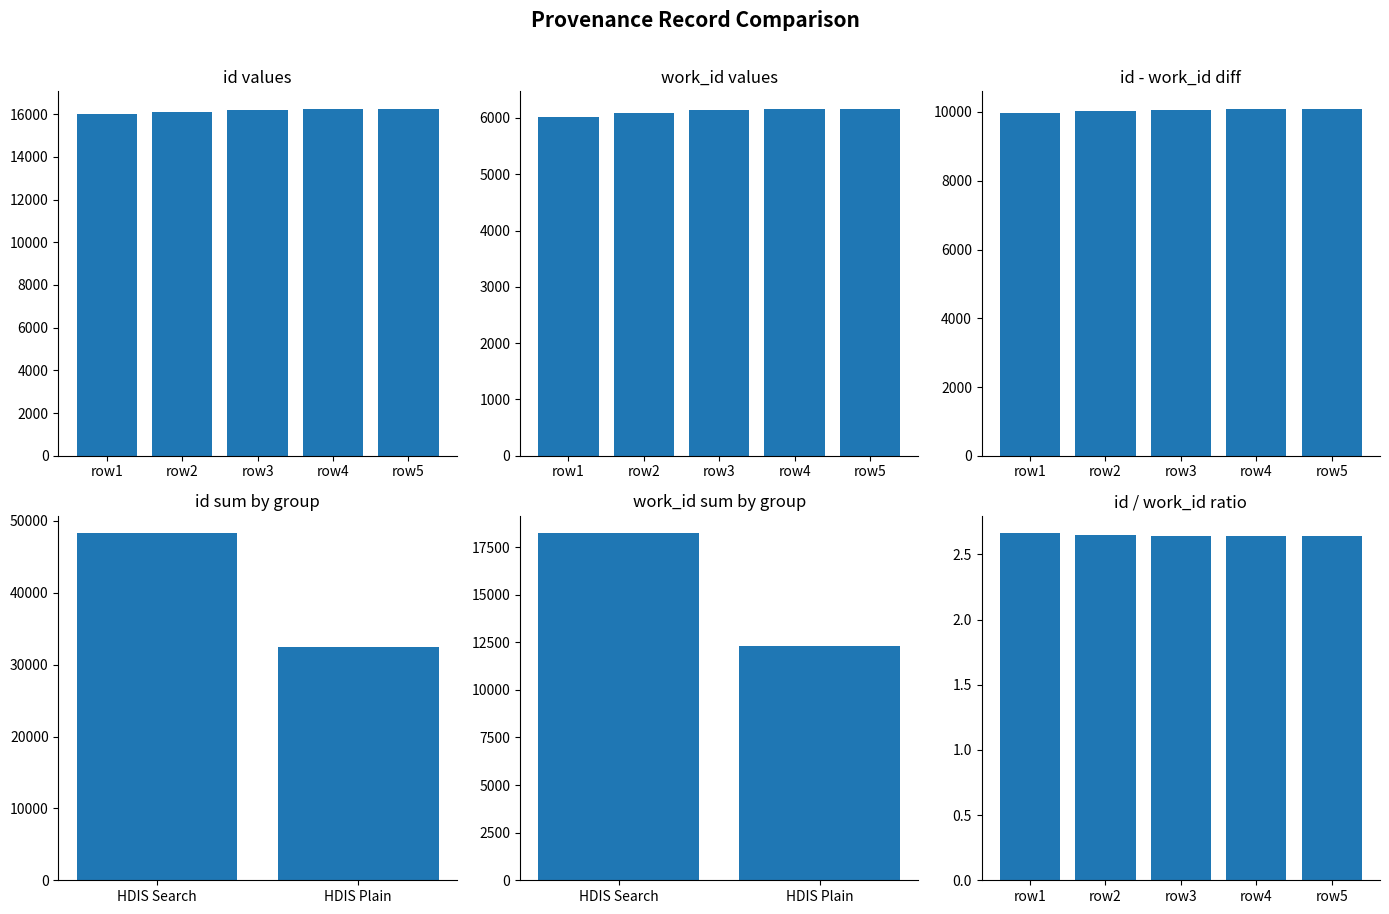

What position from the right is work_id_values?

4